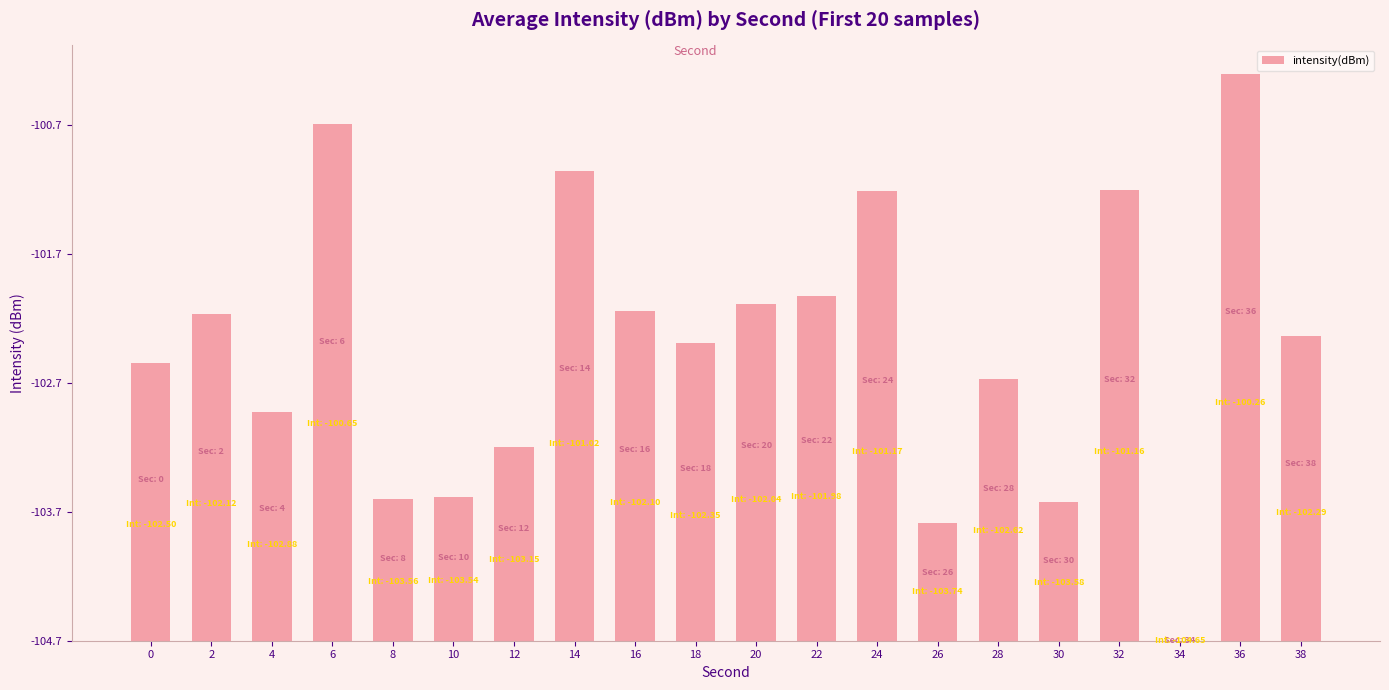

List the labels in order of value, largest first.

36, 6, 14, 32, 24, 22, 20, 16, 2, 38, 18, 0, 28, 4, 12, 10, 8, 30, 26, 34